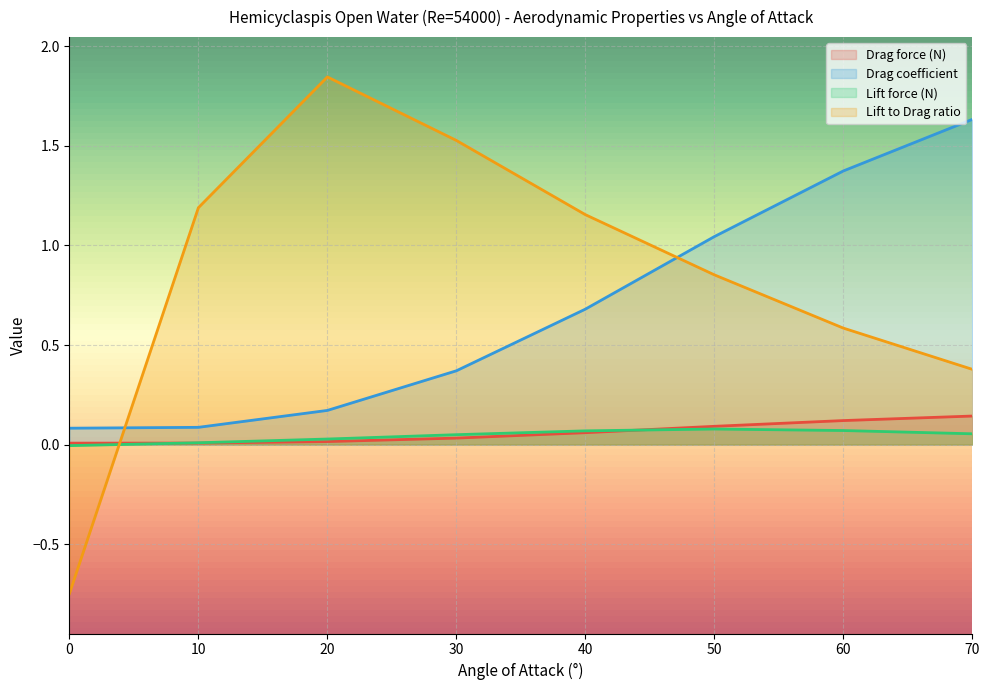

At which category is the sum across all series the highest?

70